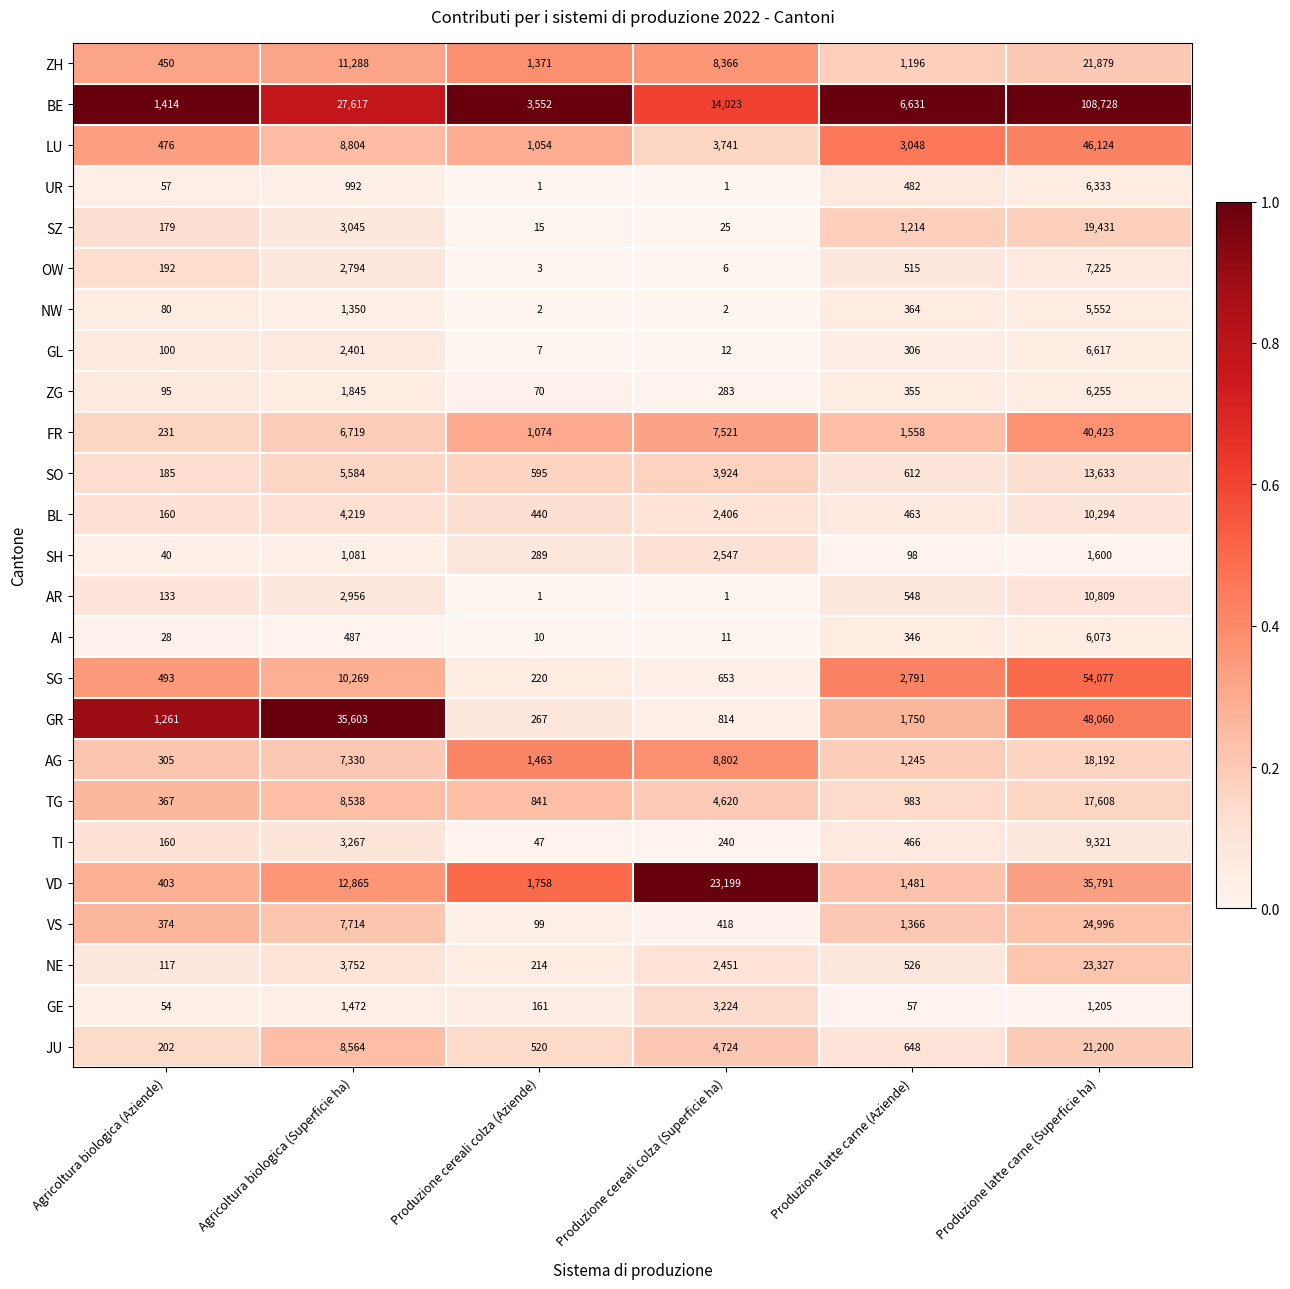

What is the total value across all series at Produzione cereali colza (Aziende)?

14074